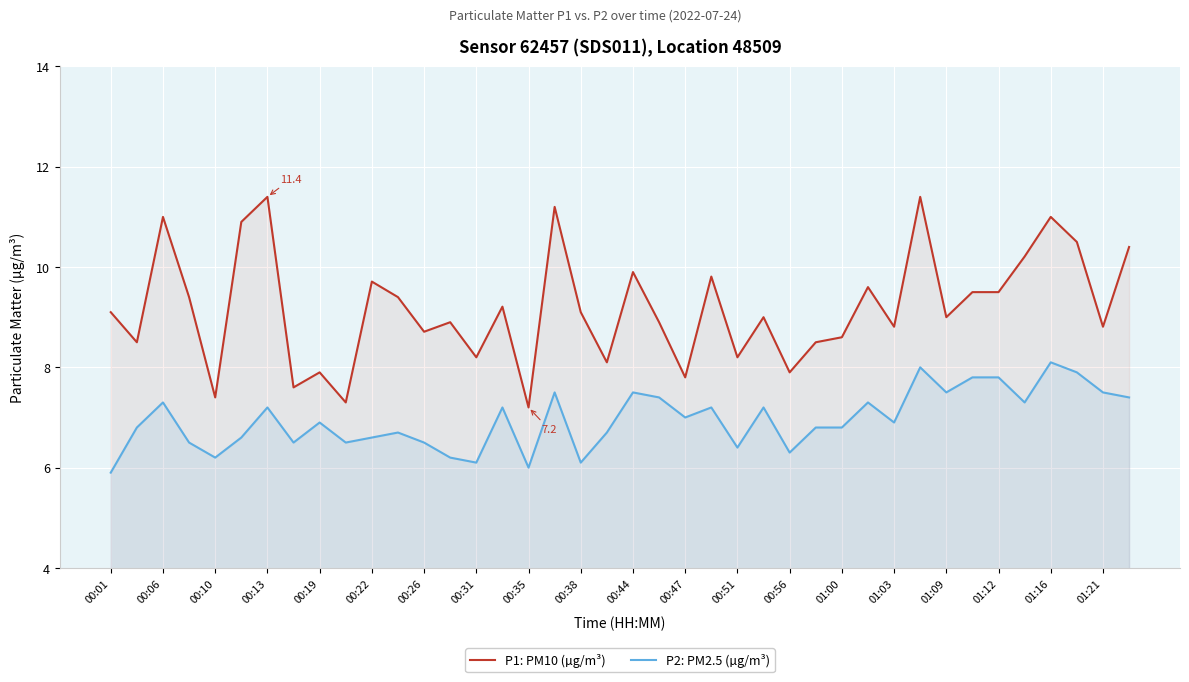

What is the total value across all series at 00:19?

14.8